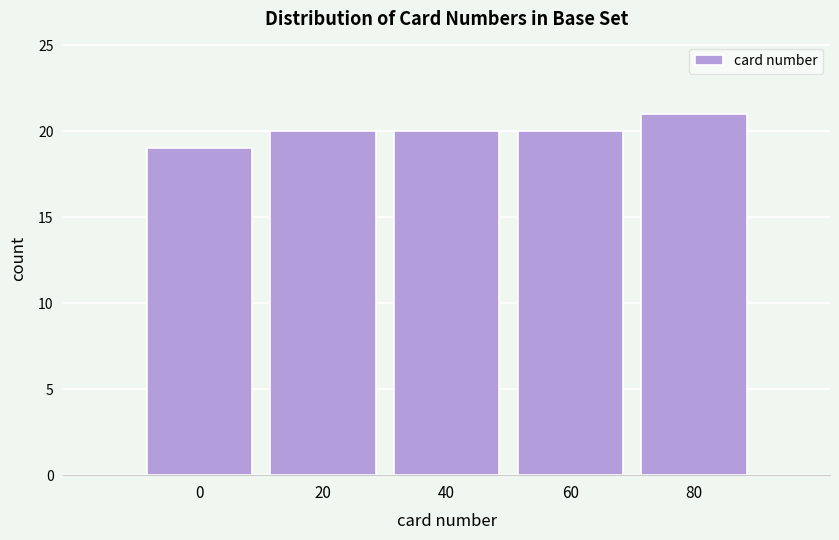

Reading right to left, what are all the values shown in this chart?

21	20	20	20	19